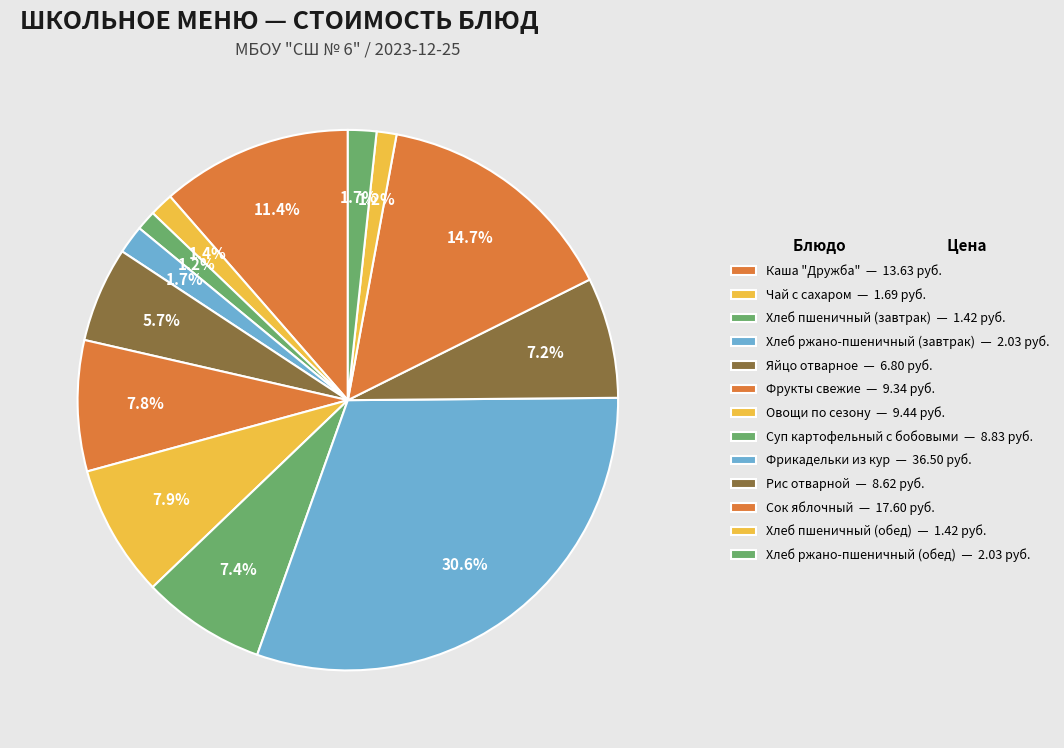

Count the number of slices in the pie.

13